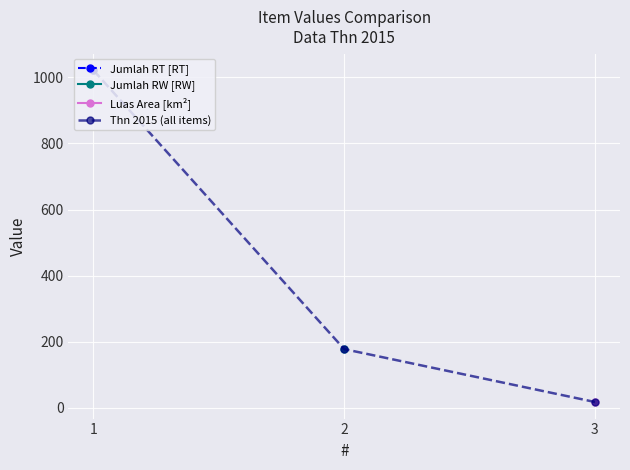

Which category has the lowest value across all series?

3